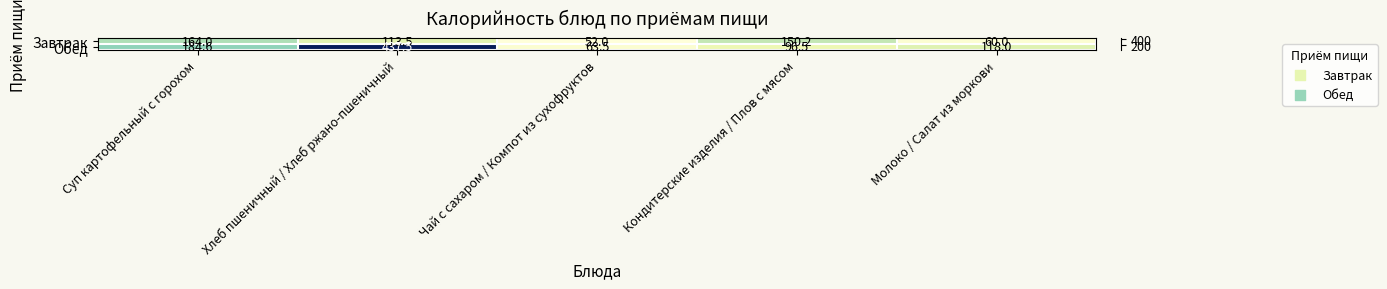

True or false: Завтрак has a value of 164.0 at Суп картофельный с горохом.

True